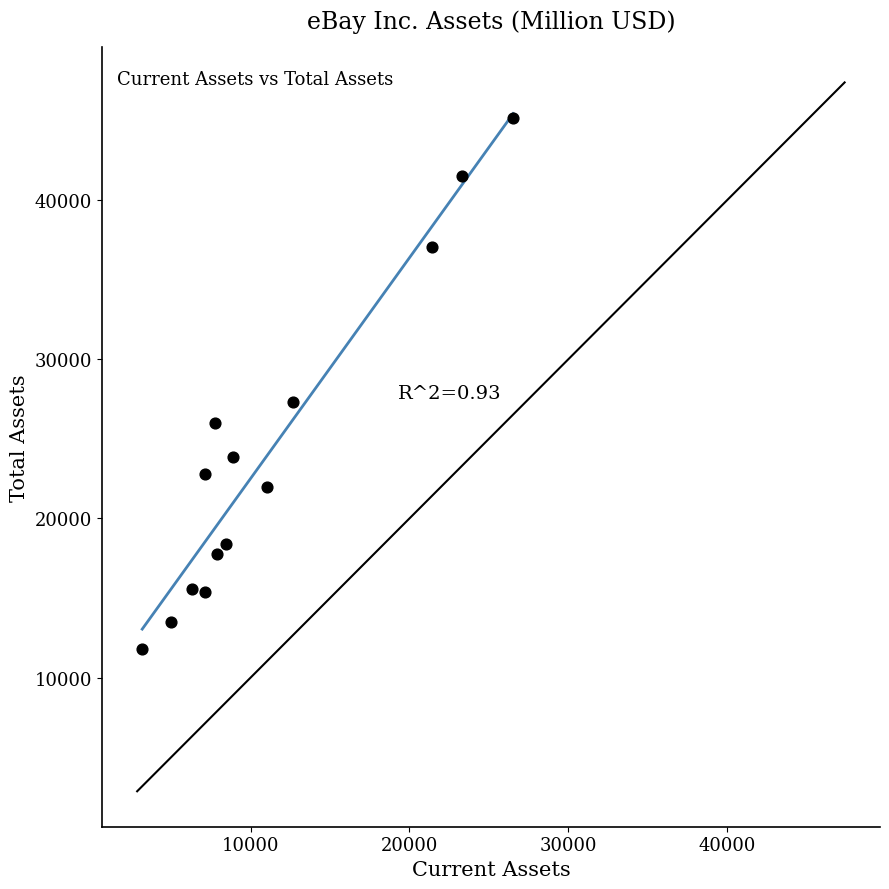

What Y value in the scatter plot is closest to 28460?

27320